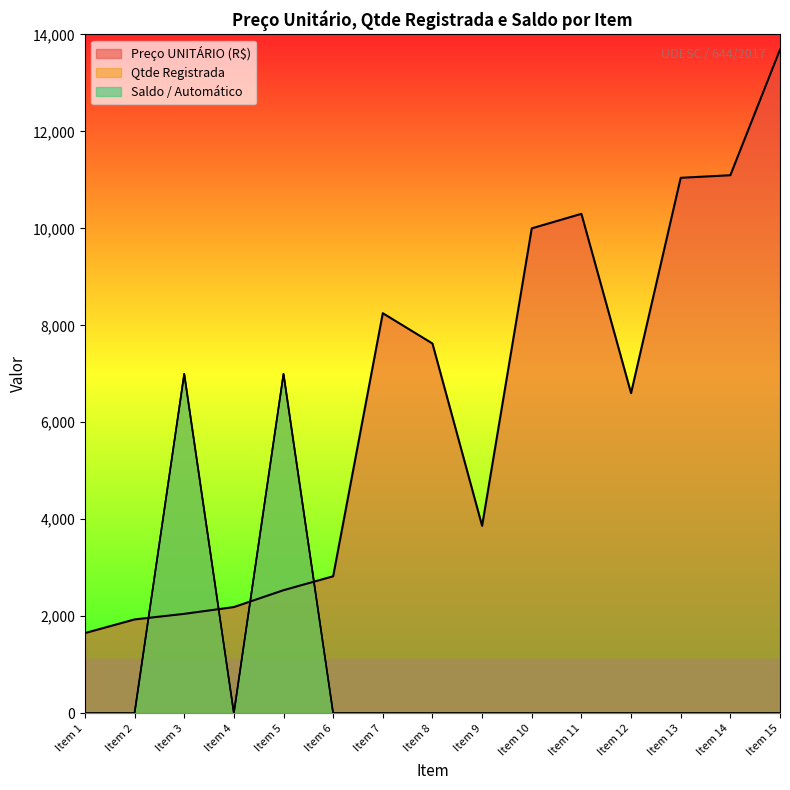

Rank the series at Item 10 from highest to lowest value.

Preço UNITÁRIO (R$), Qtde Registrada, Saldo / Automático